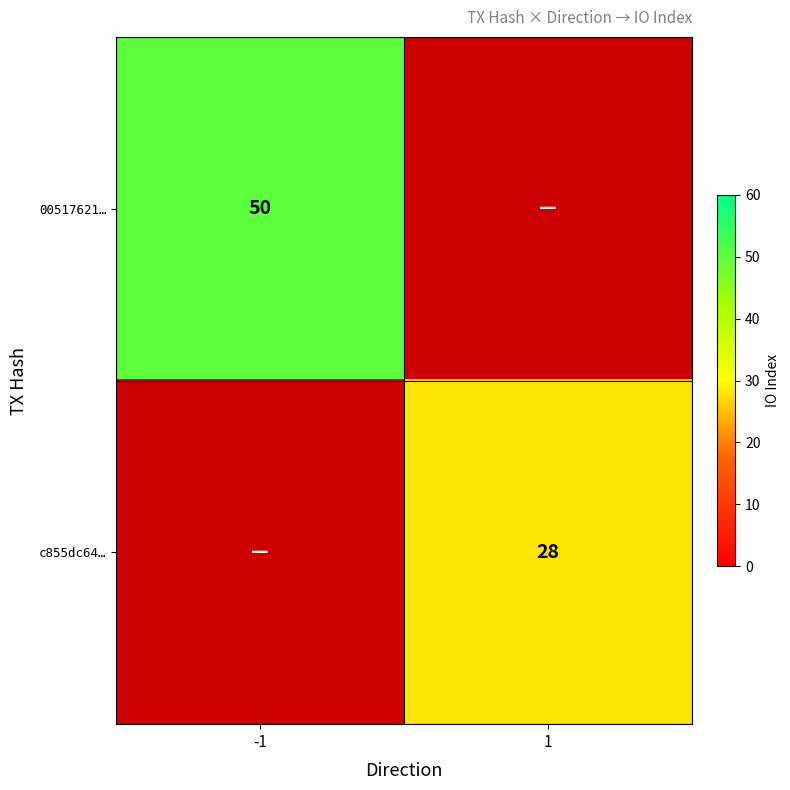

Which category has the highest value across all series?

-1